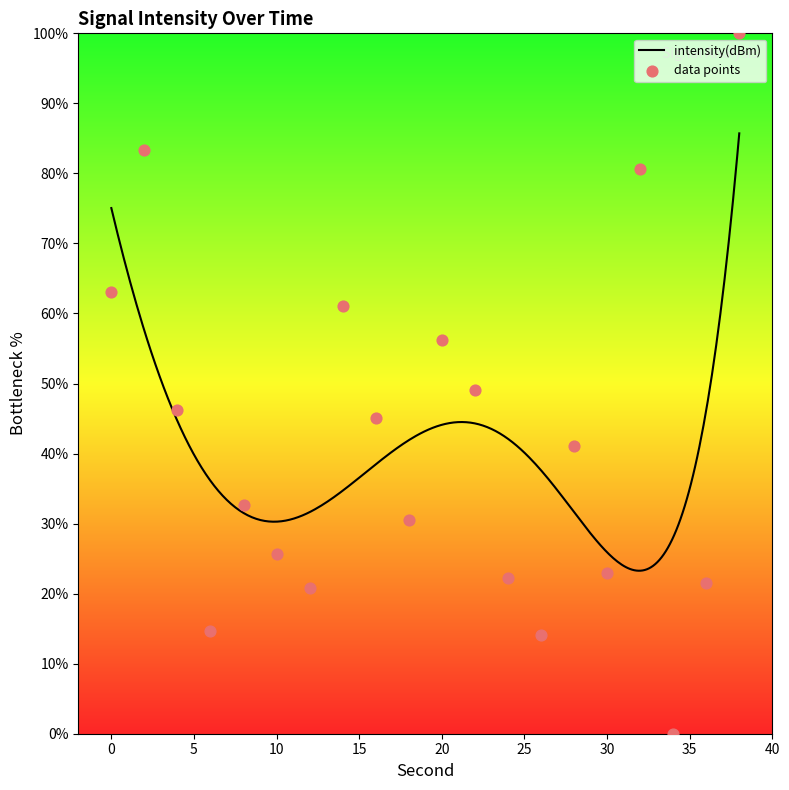

What is the change in value from 12 to 28?

+20.3